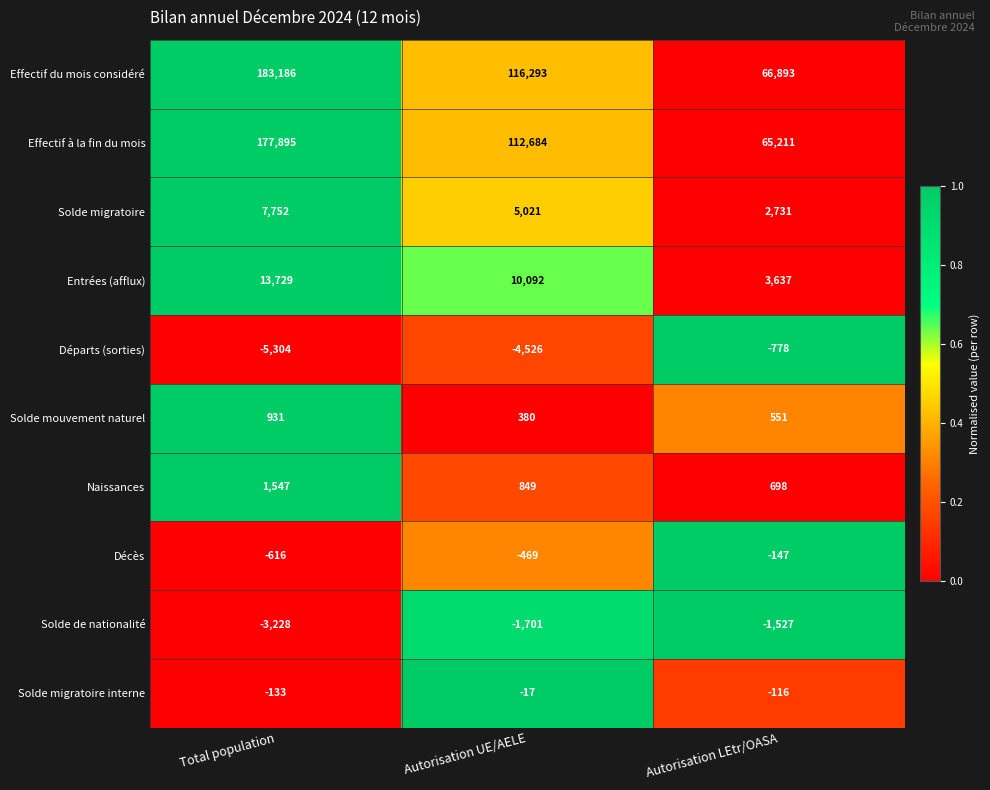

Reading right to left, transcribe all the data shown in this chart.

Effectif du mois considéré: Autorisation LEtr/OASA=66893	Autorisation UE/AELE=116293	Total population=183186
Effectif à la fin du mois: Autorisation LEtr/OASA=65211	Autorisation UE/AELE=112684	Total population=177895
Solde migratoire: Autorisation LEtr/OASA=2731	Autorisation UE/AELE=5021	Total population=7752
Entrées (afflux): Autorisation LEtr/OASA=3637	Autorisation UE/AELE=10092	Total population=13729
Départs (sorties): Autorisation LEtr/OASA=-778	Autorisation UE/AELE=-4526	Total population=-5304
Solde mouvement naturel: Autorisation LEtr/OASA=551	Autorisation UE/AELE=380	Total population=931
Naissances: Autorisation LEtr/OASA=698	Autorisation UE/AELE=849	Total population=1547
Décès: Autorisation LEtr/OASA=-147	Autorisation UE/AELE=-469	Total population=-616
Solde de nationalité: Autorisation LEtr/OASA=-1527	Autorisation UE/AELE=-1701	Total population=-3228
Solde migratoire interne: Autorisation LEtr/OASA=-116	Autorisation UE/AELE=-17	Total population=-133